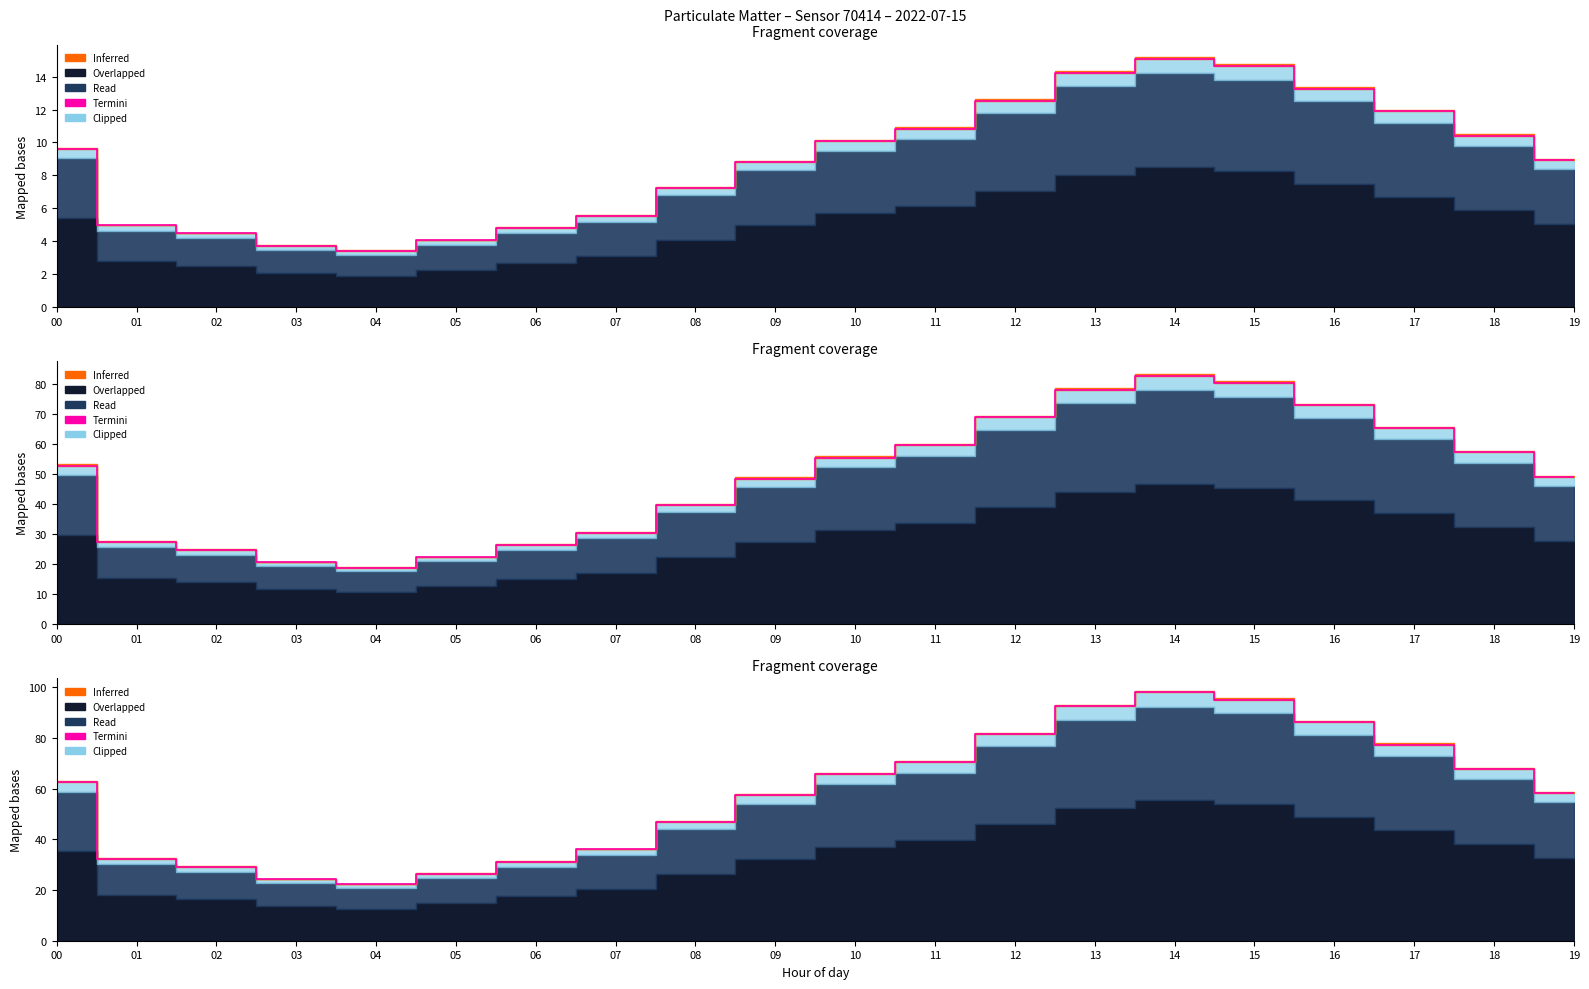

Reading left to right, what are all the values shown in this chart?

62.5	32.3	29.2	24.3	22.3	26.4	31.2	36.0	47.0	57.4	65.7	70.5	81.5	92.5	98.0	95.2	86.2	77.3	67.7	58.1